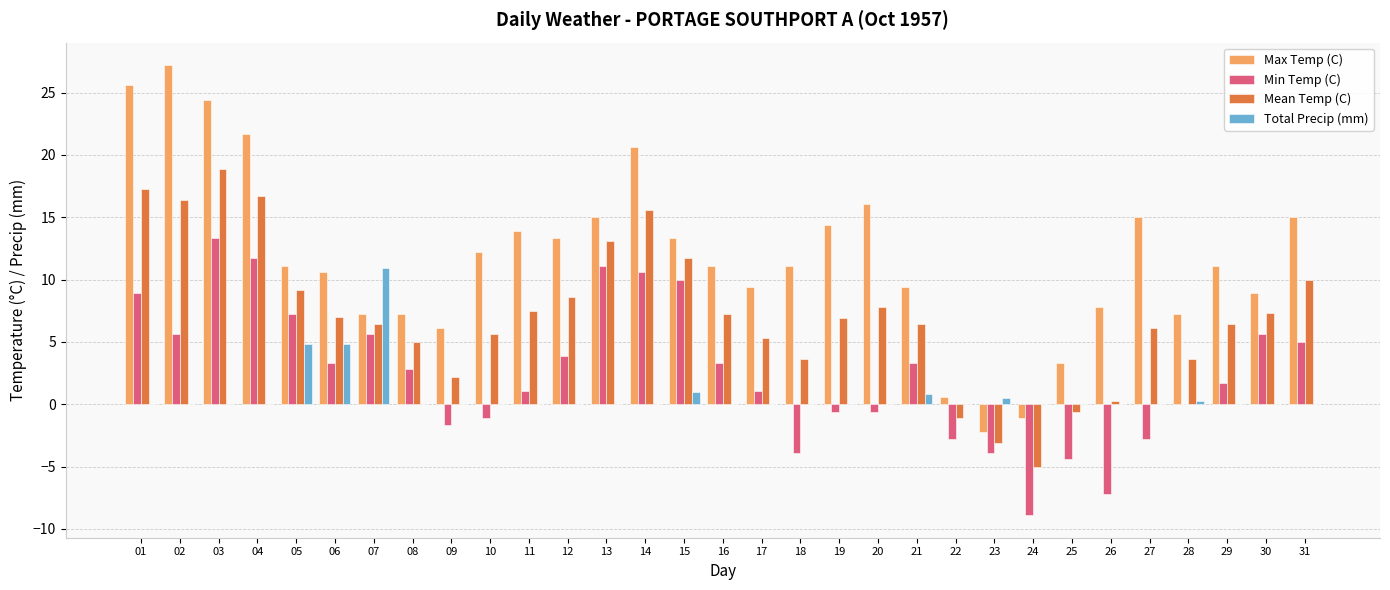

At which category is the sum across all series the highest?

03